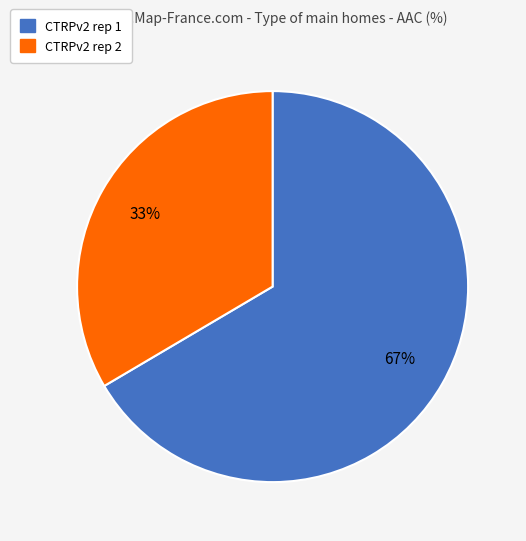

To the nearest percent, what is the average slice percentage?

50%